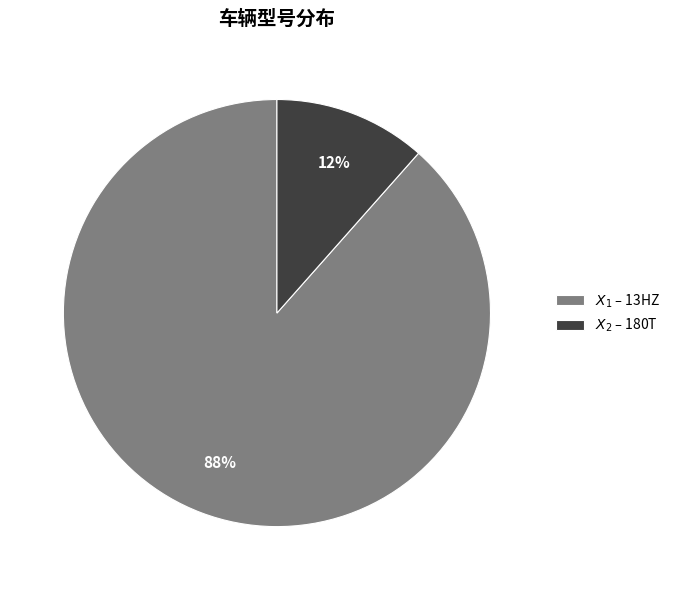

Which category accounts for the majority?

$X_1$ – 13HZ